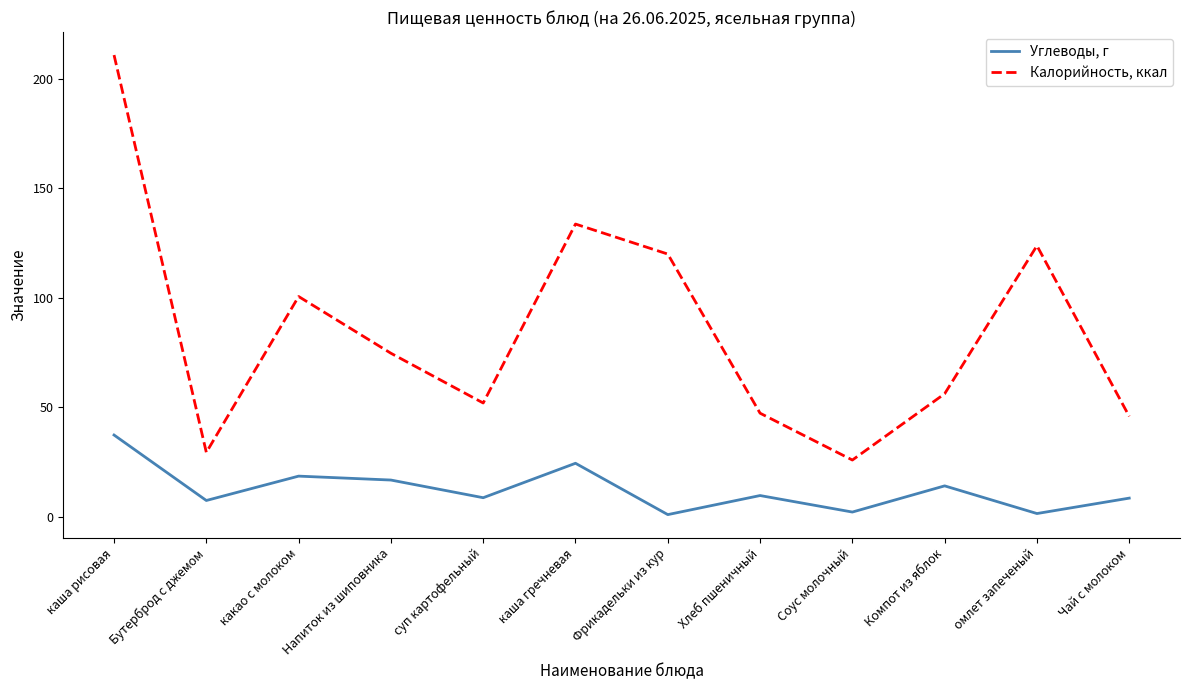

Between какао с молоком and каша гречневая, which series saw the biggest shift?

Калорийность, ккал